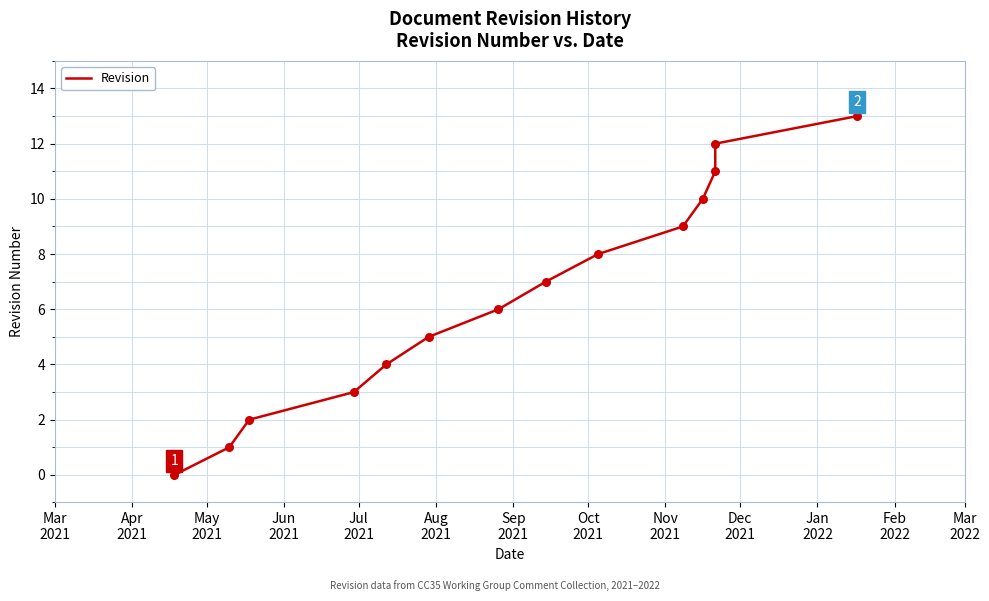

Between Jan
2022 and May
2021, which is larger?

Jan
2022